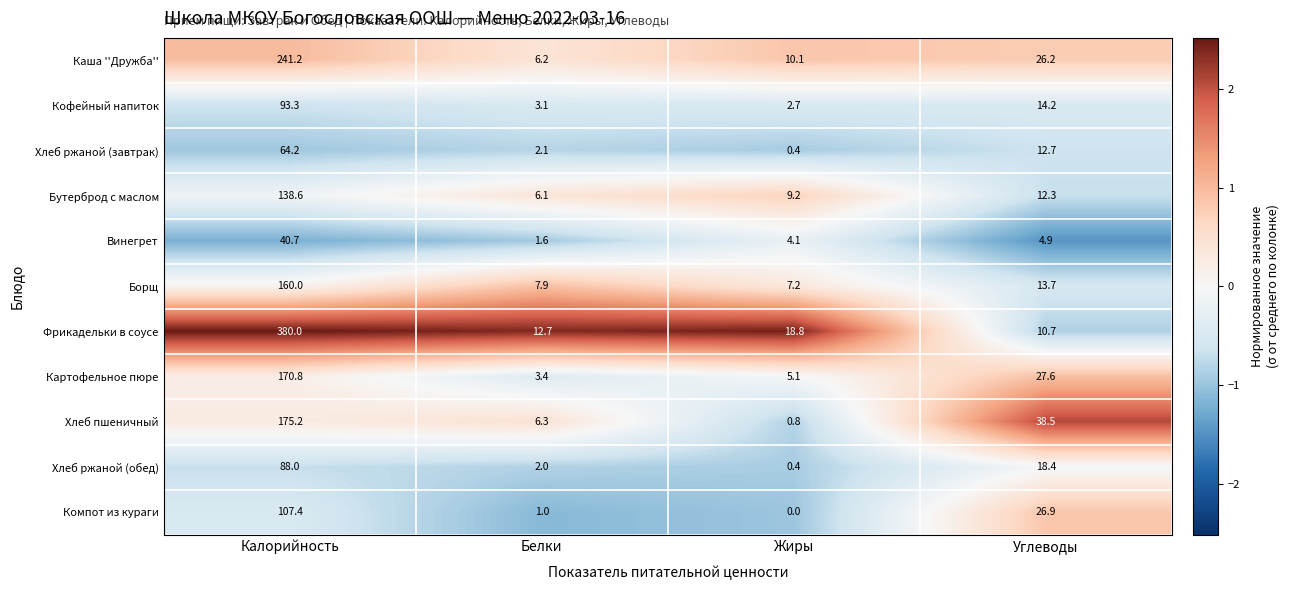

How many values in the Каша ''Дружба'' series are below 26?

2